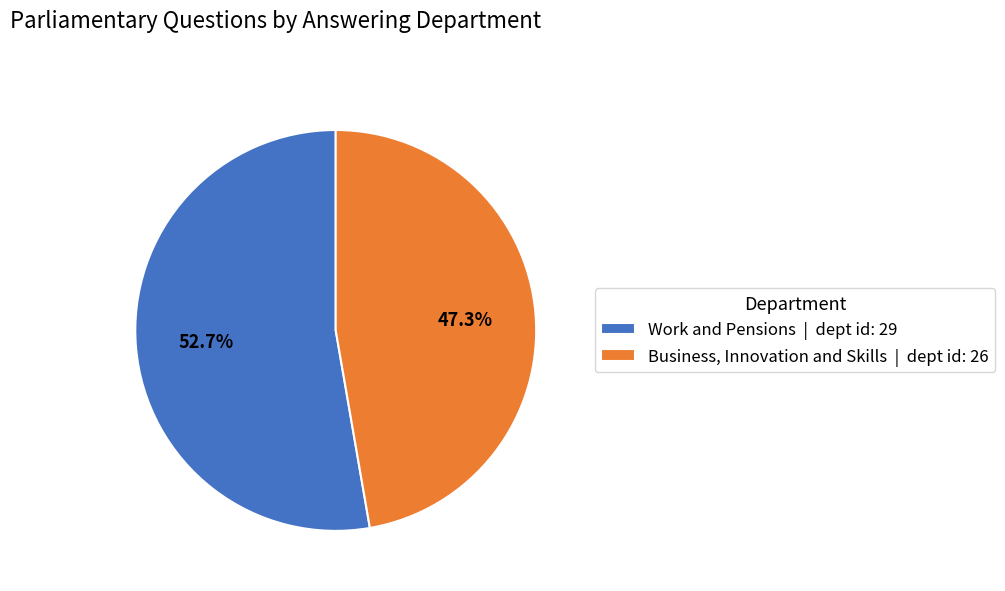

Rank the categories by value from highest to lowest.

Work and Pensions, Business, Innovation and Skills